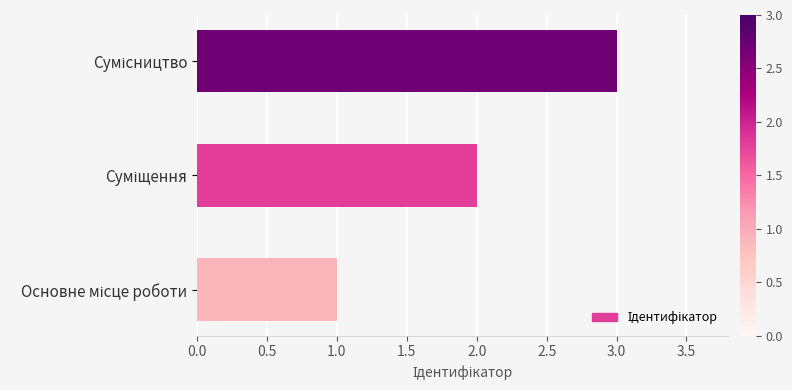

What is the greatest value displayed?

3